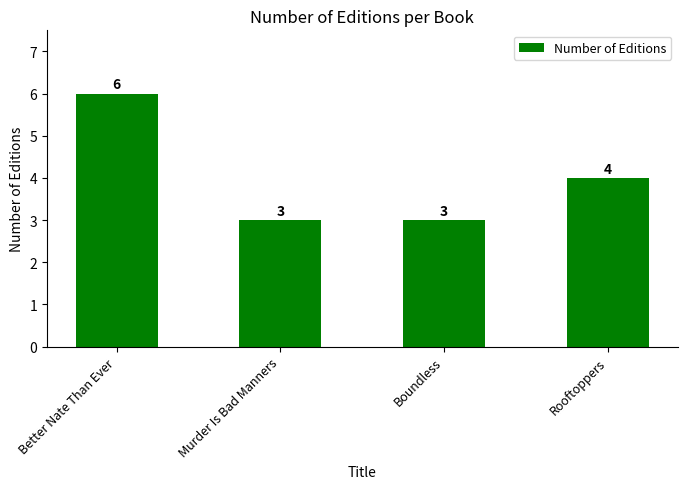

Where does the data first go above 4?

Better Nate Than Ever